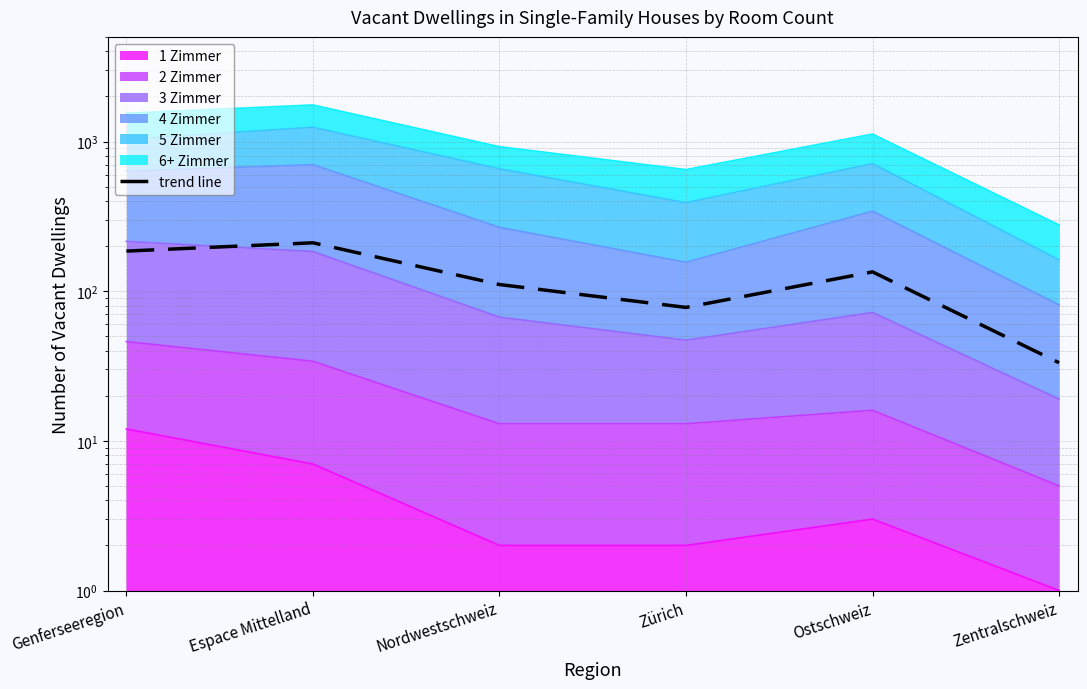

Which category has the highest value across all series?

Espace Mittelland